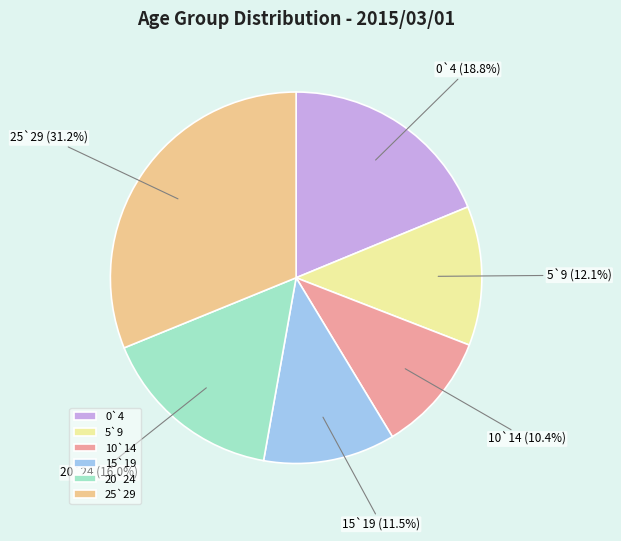

Which slice is the largest?

25`29